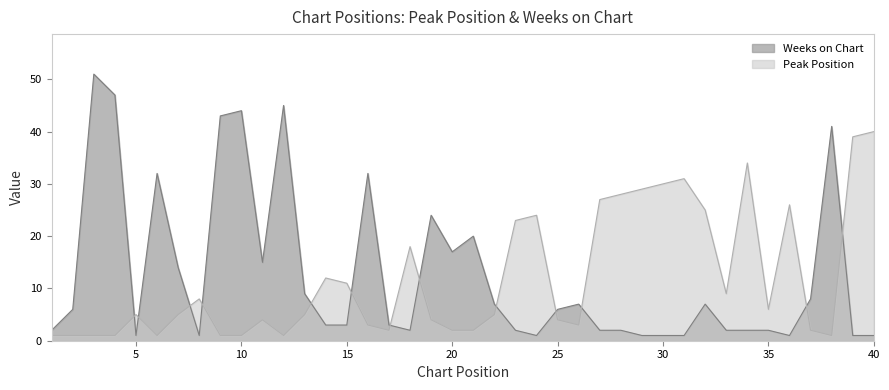

What is the difference between the maximum and second lowest values in the Peak Position series?

39